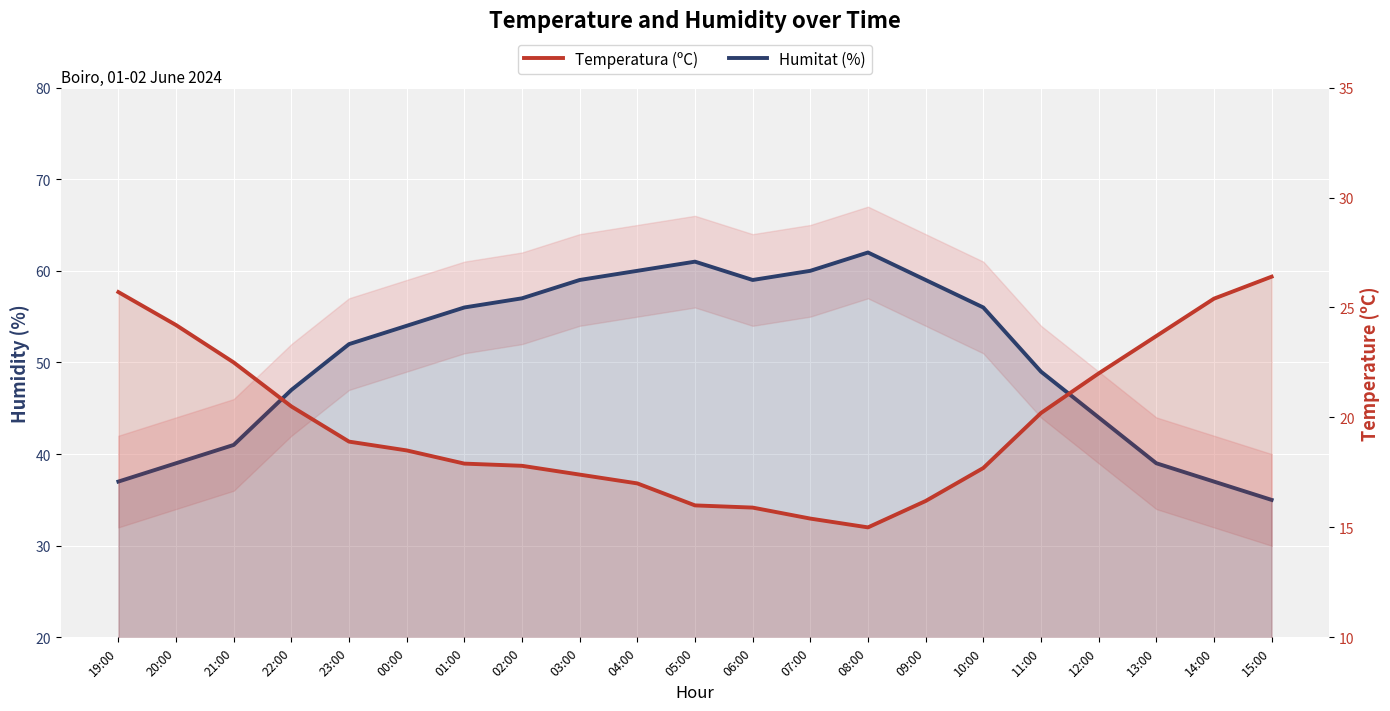

The Temperatura (ºC) series shows 18.9 at 23:00. True or false?

True